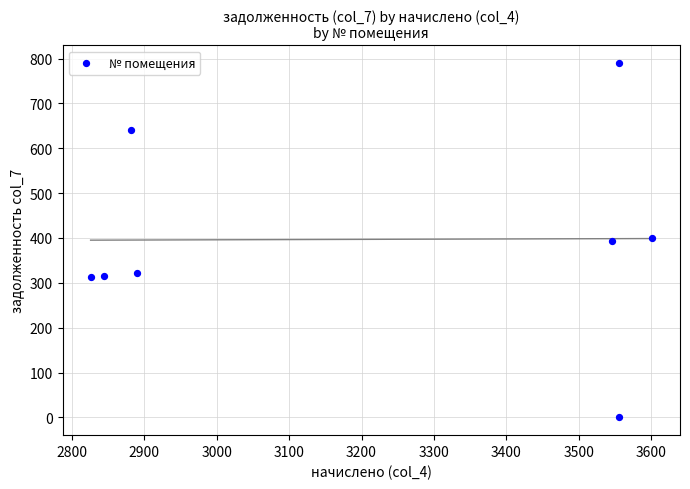

What is the average X value?

3212.3